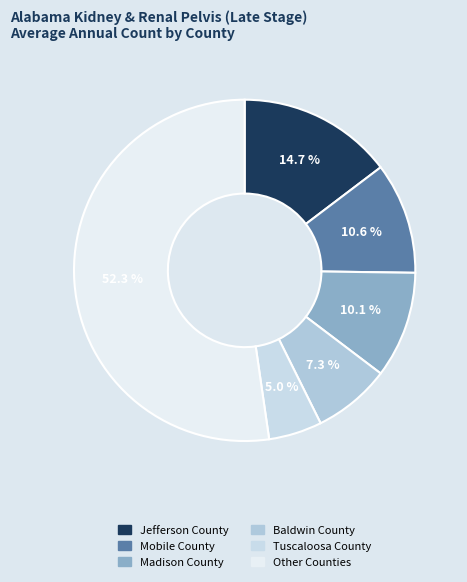

How many segments does this pie chart have?

6